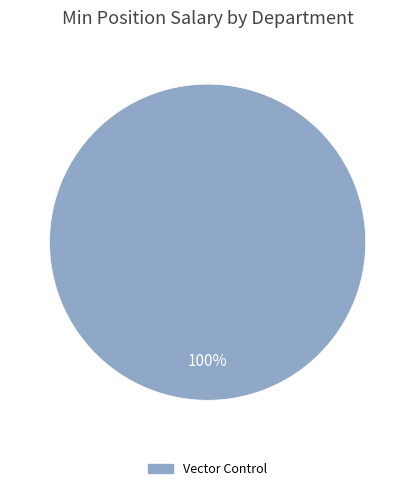

Is there a majority slice in this chart?

Yes